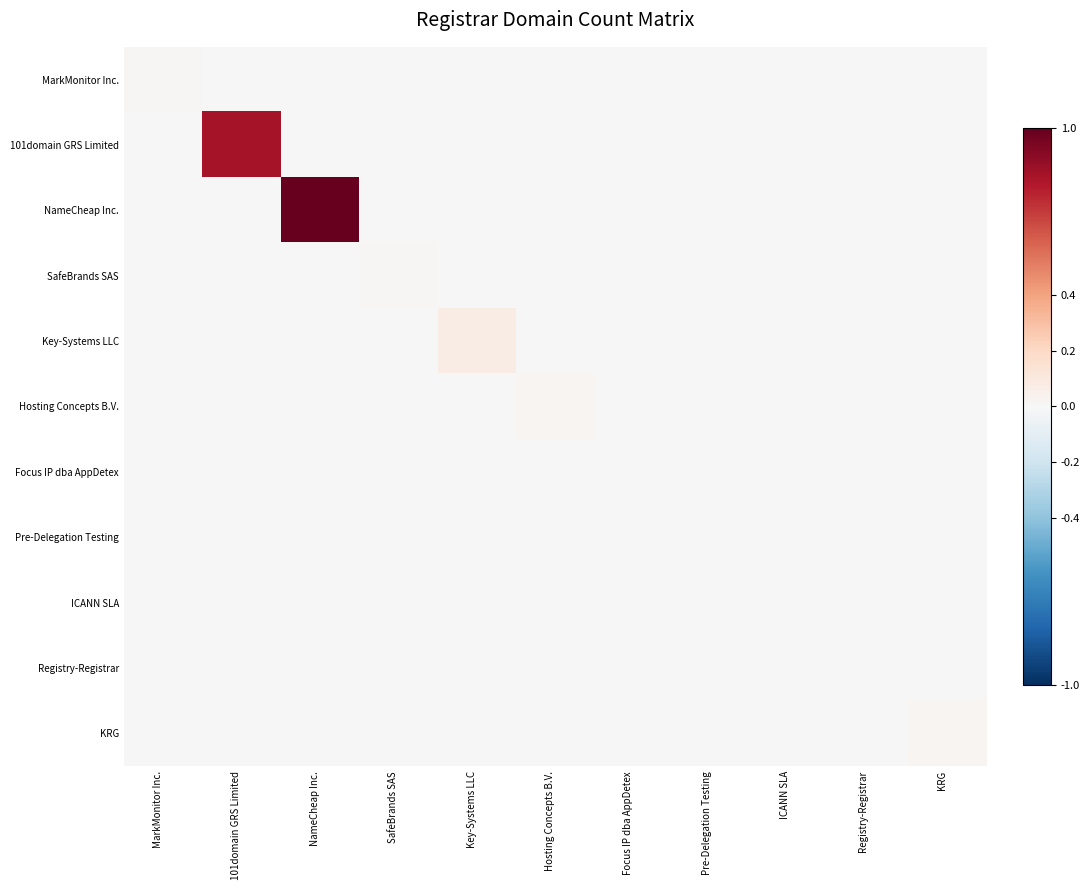

Reading right to left, transcribe all the data shown in this chart.

MarkMonitor Inc.: KRG=0.0	Registry-Registrar=0.0	ICANN SLA=0.0	Pre-Delegation Testing=0.0	Focus IP dba AppDetex=0.0	Hosting Concepts B.V.=0.0	Key-Systems LLC=0.0	SafeBrands SAS=0.0	NameCheap Inc.=0.0	101domain GRS Limited=0.0	MarkMonitor Inc.=0.0
101domain GRS Limited: KRG=0.0	Registry-Registrar=0.0	ICANN SLA=0.0	Pre-Delegation Testing=0.0	Focus IP dba AppDetex=0.0	Hosting Concepts B.V.=0.0	Key-Systems LLC=0.0	SafeBrands SAS=0.0	NameCheap Inc.=0.0	101domain GRS Limited=0.8	MarkMonitor Inc.=0.0
NameCheap Inc.: KRG=0.0	Registry-Registrar=0.0	ICANN SLA=0.0	Pre-Delegation Testing=0.0	Focus IP dba AppDetex=0.0	Hosting Concepts B.V.=0.0	Key-Systems LLC=0.0	SafeBrands SAS=0.0	NameCheap Inc.=1.0	101domain GRS Limited=0.0	MarkMonitor Inc.=0.0
SafeBrands SAS: KRG=0.0	Registry-Registrar=0.0	ICANN SLA=0.0	Pre-Delegation Testing=0.0	Focus IP dba AppDetex=0.0	Hosting Concepts B.V.=0.0	Key-Systems LLC=0.0	SafeBrands SAS=0.0	NameCheap Inc.=0.0	101domain GRS Limited=0.0	MarkMonitor Inc.=0.0
Key-Systems LLC: KRG=0.0	Registry-Registrar=0.0	ICANN SLA=0.0	Pre-Delegation Testing=0.0	Focus IP dba AppDetex=0.0	Hosting Concepts B.V.=0.0	Key-Systems LLC=0.1	SafeBrands SAS=0.0	NameCheap Inc.=0.0	101domain GRS Limited=0.0	MarkMonitor Inc.=0.0
Hosting Concepts B.V.: KRG=0.0	Registry-Registrar=0.0	ICANN SLA=0.0	Pre-Delegation Testing=0.0	Focus IP dba AppDetex=0.0	Hosting Concepts B.V.=0.0	Key-Systems LLC=0.0	SafeBrands SAS=0.0	NameCheap Inc.=0.0	101domain GRS Limited=0.0	MarkMonitor Inc.=0.0
Focus IP dba AppDetex: KRG=0.0	Registry-Registrar=0.0	ICANN SLA=0.0	Pre-Delegation Testing=0.0	Focus IP dba AppDetex=0.0	Hosting Concepts B.V.=0.0	Key-Systems LLC=0.0	SafeBrands SAS=0.0	NameCheap Inc.=0.0	101domain GRS Limited=0.0	MarkMonitor Inc.=0.0
Pre-Delegation Testing: KRG=0.0	Registry-Registrar=0.0	ICANN SLA=0.0	Pre-Delegation Testing=0.0	Focus IP dba AppDetex=0.0	Hosting Concepts B.V.=0.0	Key-Systems LLC=0.0	SafeBrands SAS=0.0	NameCheap Inc.=0.0	101domain GRS Limited=0.0	MarkMonitor Inc.=0.0
ICANN SLA: KRG=0.0	Registry-Registrar=0.0	ICANN SLA=0.0	Pre-Delegation Testing=0.0	Focus IP dba AppDetex=0.0	Hosting Concepts B.V.=0.0	Key-Systems LLC=0.0	SafeBrands SAS=0.0	NameCheap Inc.=0.0	101domain GRS Limited=0.0	MarkMonitor Inc.=0.0
Registry-Registrar: KRG=0.0	Registry-Registrar=0.0	ICANN SLA=0.0	Pre-Delegation Testing=0.0	Focus IP dba AppDetex=0.0	Hosting Concepts B.V.=0.0	Key-Systems LLC=0.0	SafeBrands SAS=0.0	NameCheap Inc.=0.0	101domain GRS Limited=0.0	MarkMonitor Inc.=0.0
KRG: KRG=0.0	Registry-Registrar=0.0	ICANN SLA=0.0	Pre-Delegation Testing=0.0	Focus IP dba AppDetex=0.0	Hosting Concepts B.V.=0.0	Key-Systems LLC=0.0	SafeBrands SAS=0.0	NameCheap Inc.=0.0	101domain GRS Limited=0.0	MarkMonitor Inc.=0.0